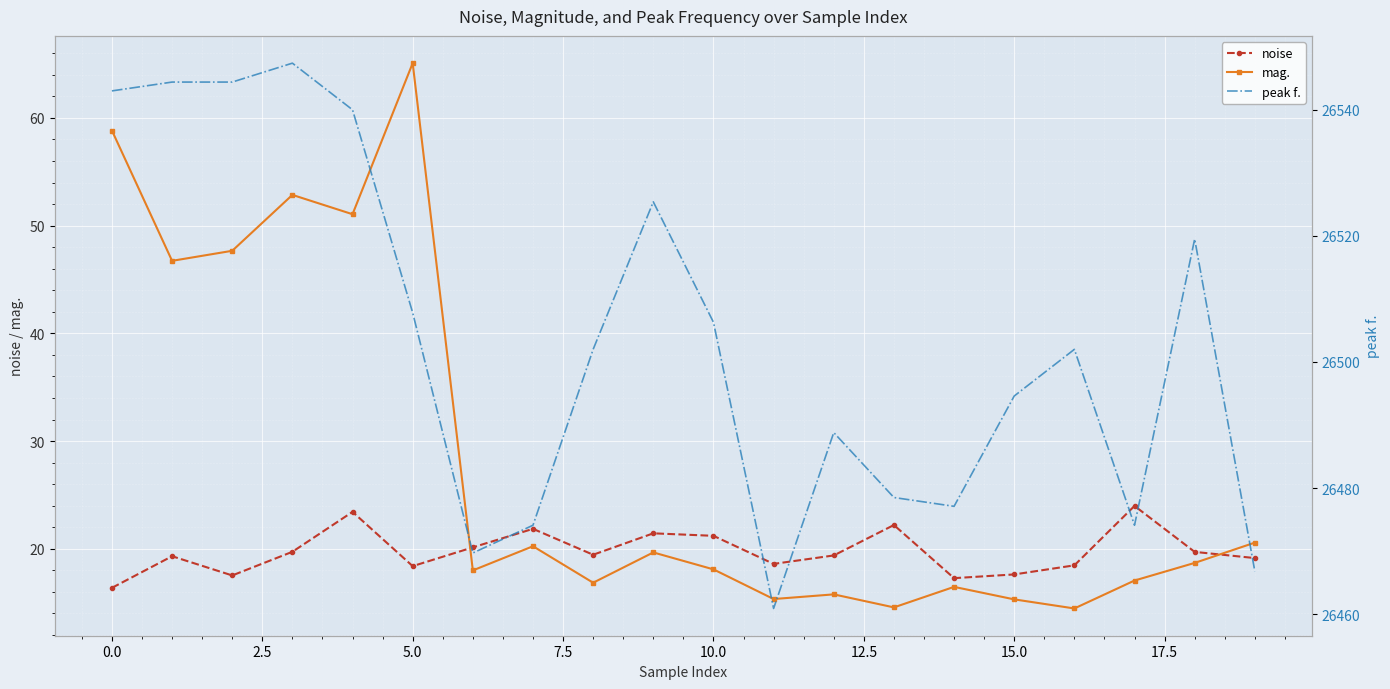

How many intersections are there between noise and mag.?

2